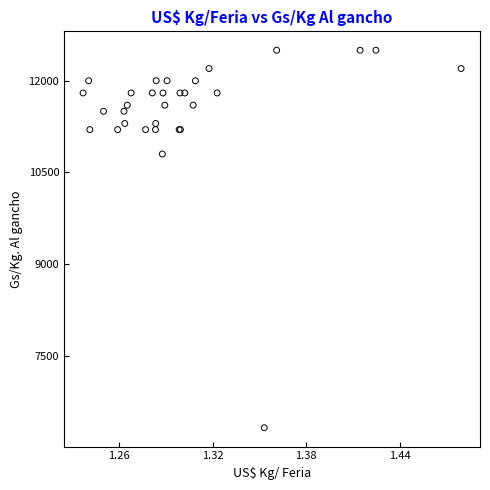

What Y value in the scatter plot is closest to 9409?

10800